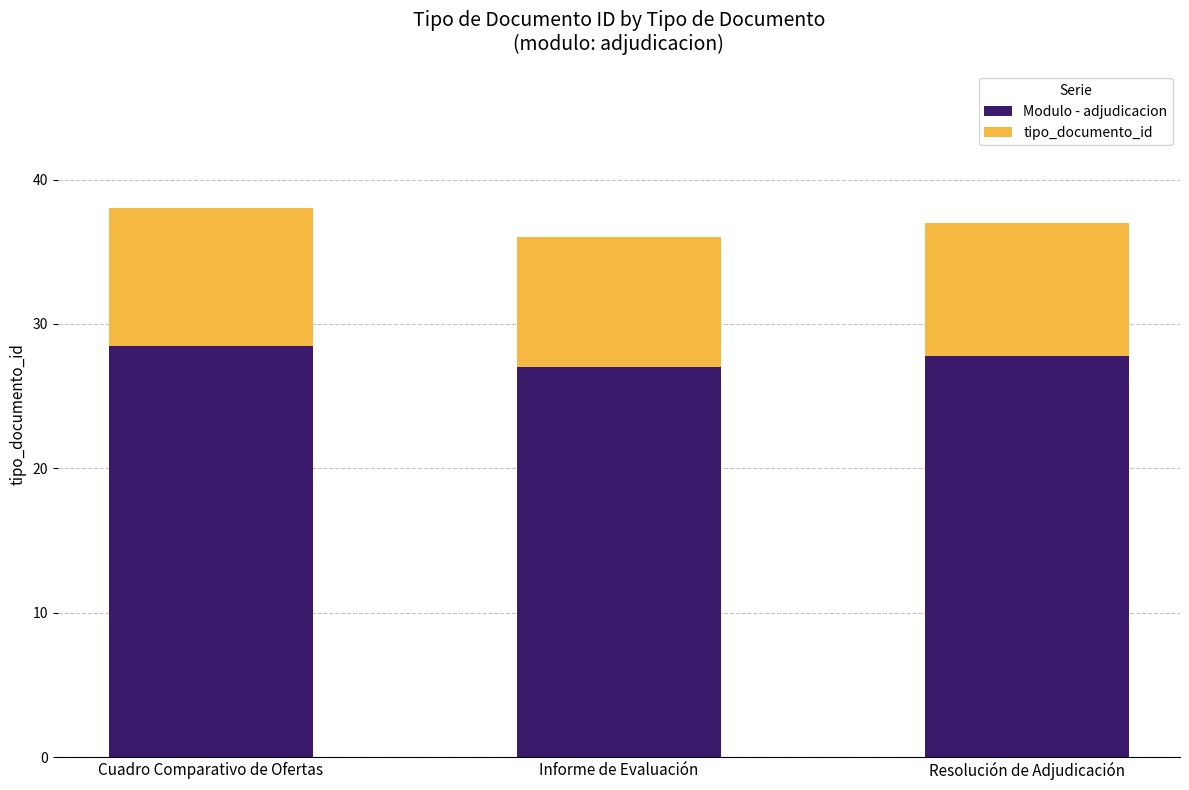

What is the maximum value for Modulo - adjudicacion?

28.5